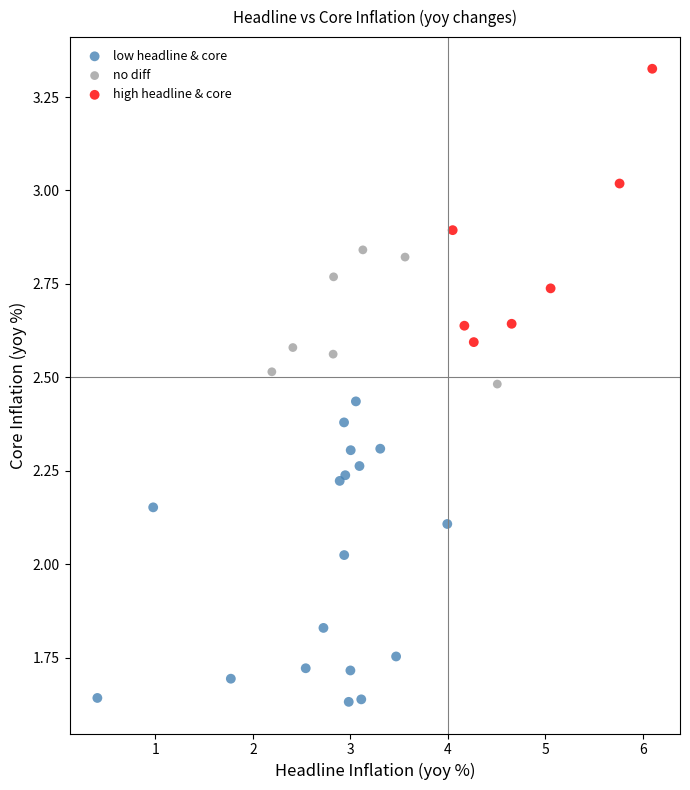

Which series has the largest Y range (max minus min)?

low headline & core